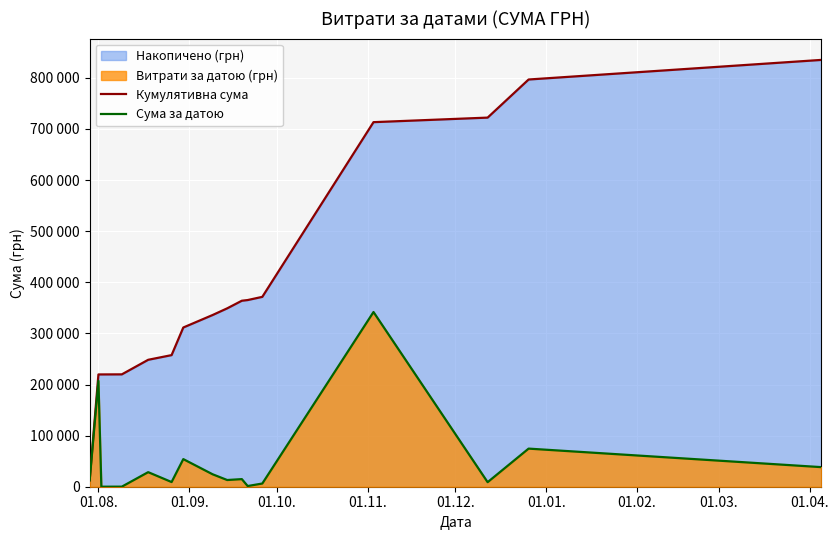

What is the average value of the Кумулятивна сума series?

396409.0